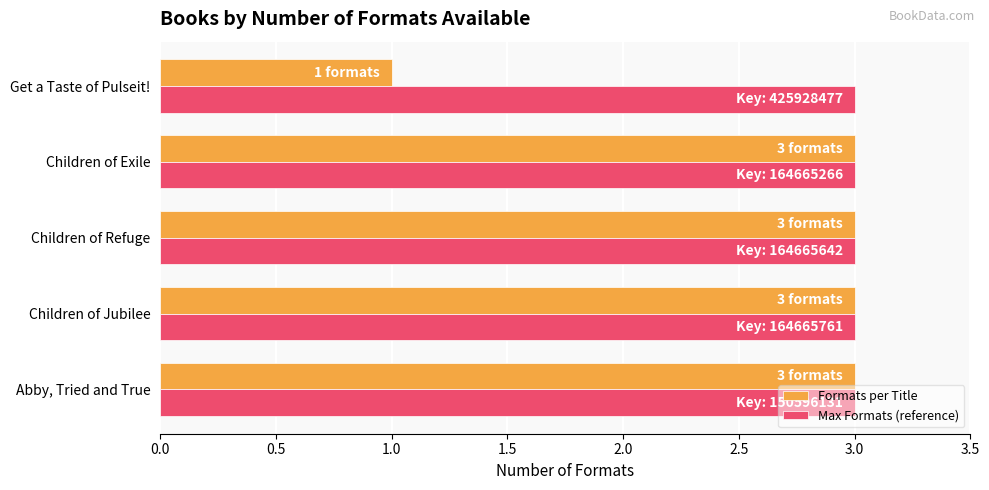

What is the total value across all series at Children of Refuge?

6